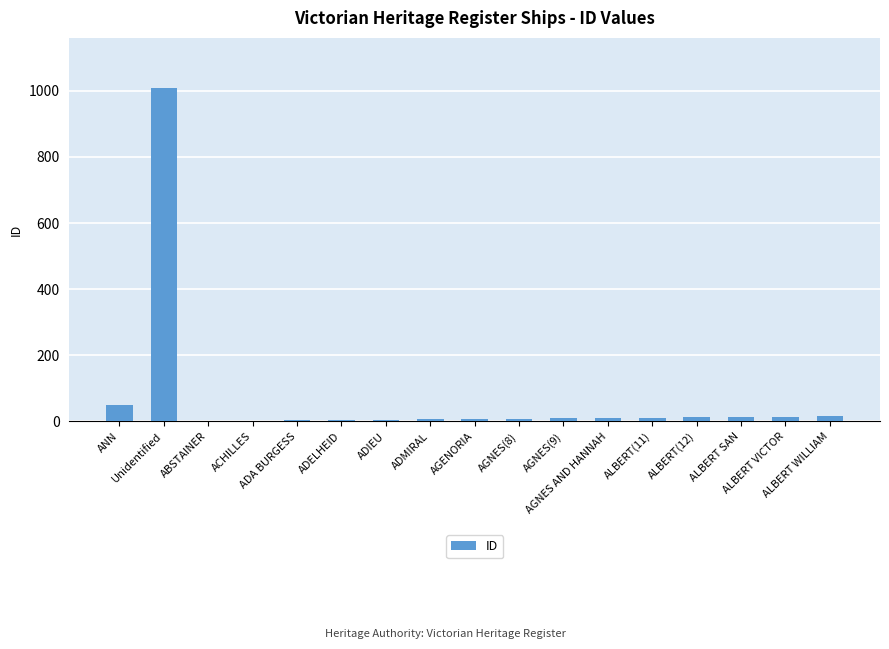

Are the bars horizontal?

No